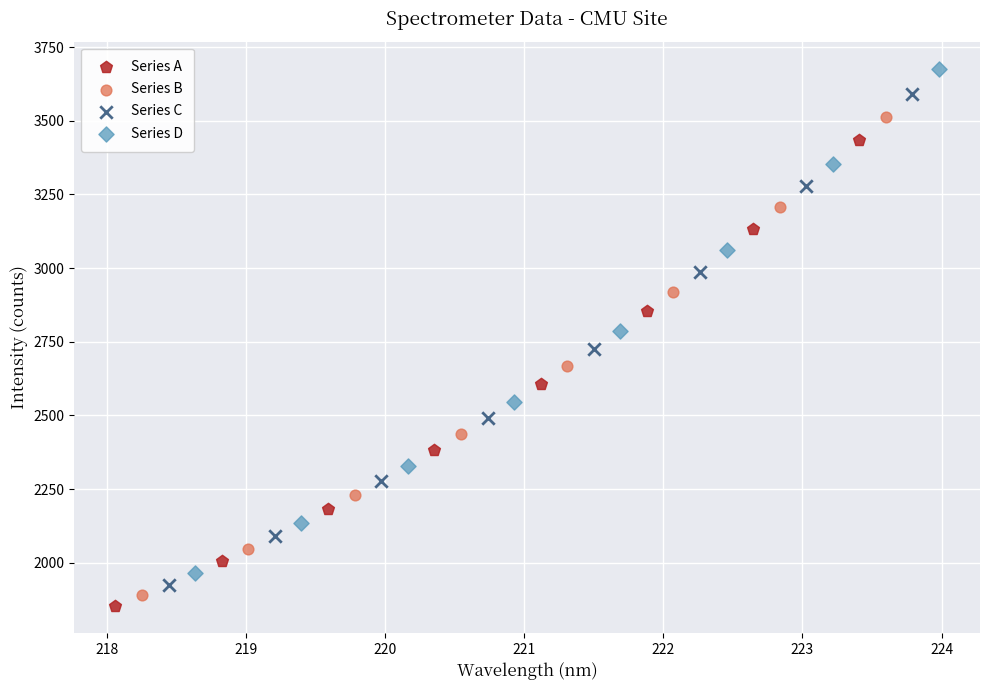

What are all the series names shown in the legend?

Series A, Series B, Series C, Series D